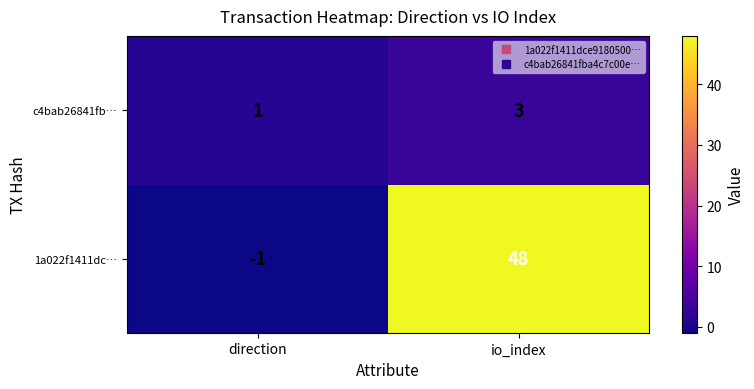

What value does the 1a022f1411dc… series have at io_index, to the nearest 5?

50